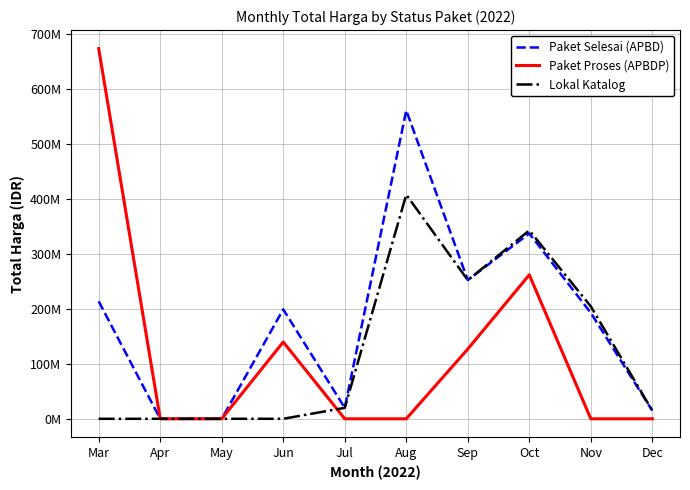

How many interior local valleys does the Paket Selesai (APBD) series have?

2